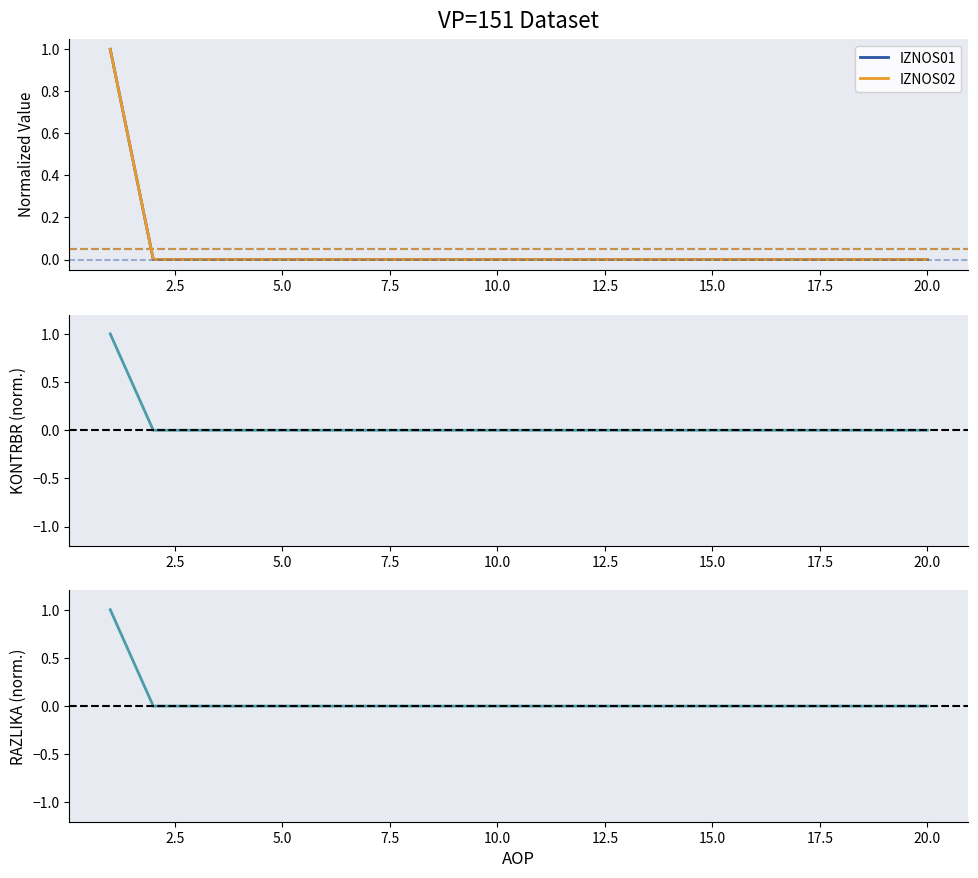

Rank the series at 12.5 from lowest to highest value.

IZNOS01, IZNOS02, KONTRBR, RAZLIKA